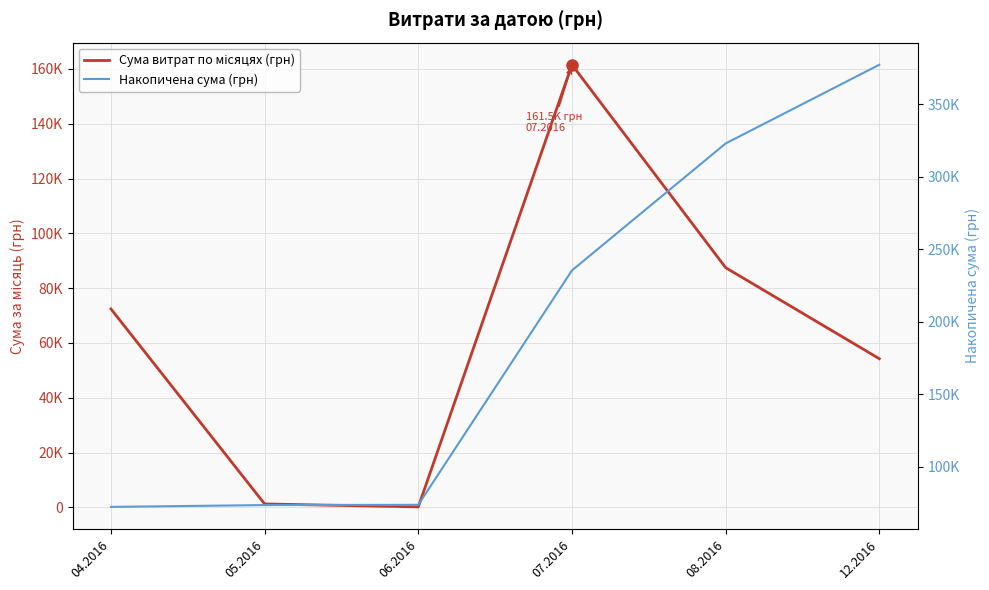

How many lines are shown in the chart?

2